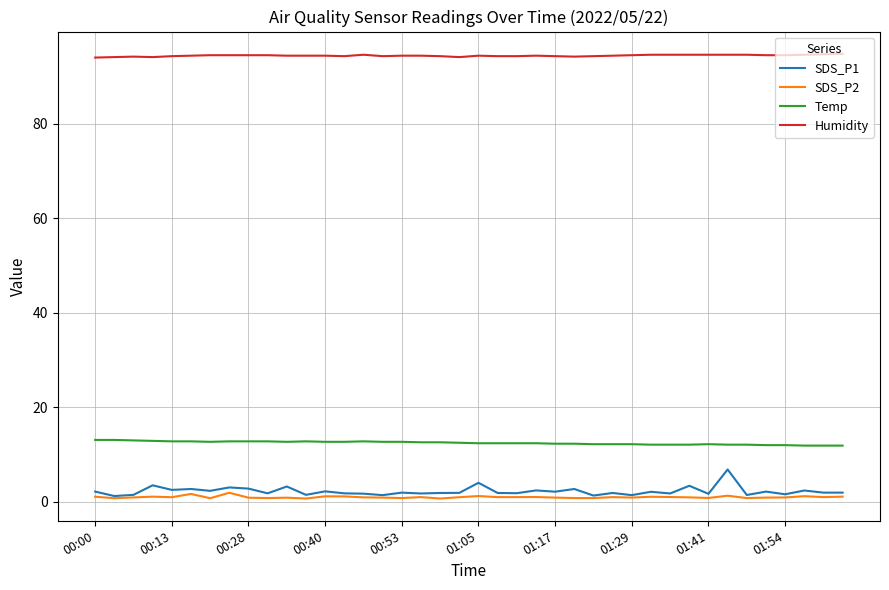

What is the minimum value for Humidity?

94.0